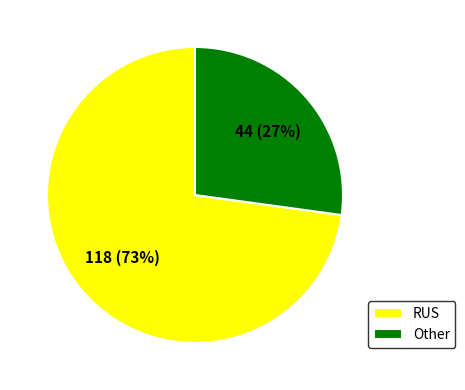

Approximately how many times larger is the value at RUS compared to Other?

2.7